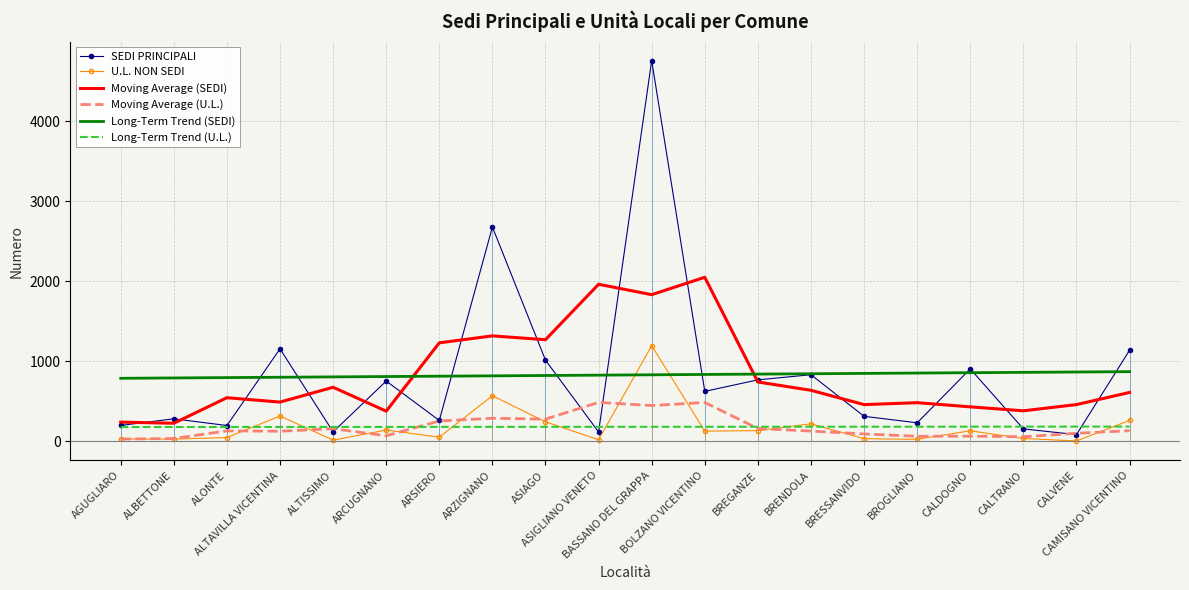

Which series has the widest spread of values?

SEDI PRINCIPALI